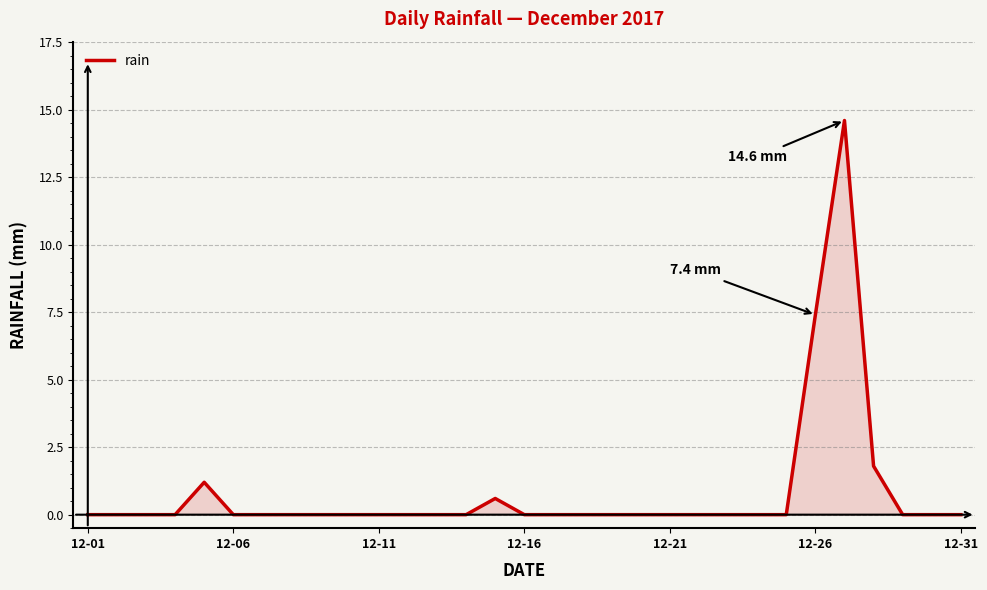

What is the difference between the maximum and minimum values?

14.6